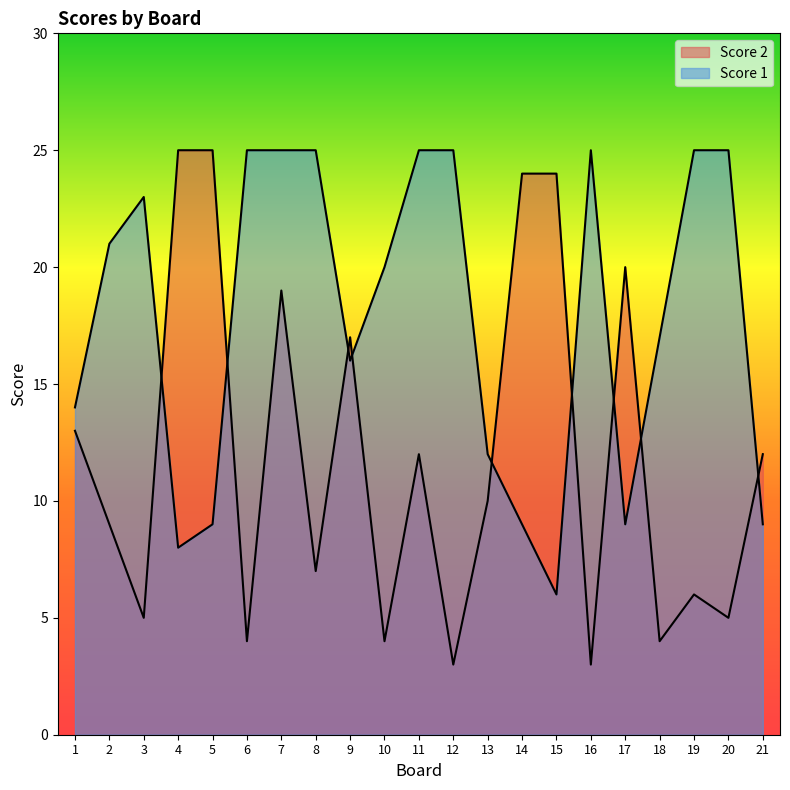

Rank the series by their maximum value, from highest to lowest.

Score 1, Score 2